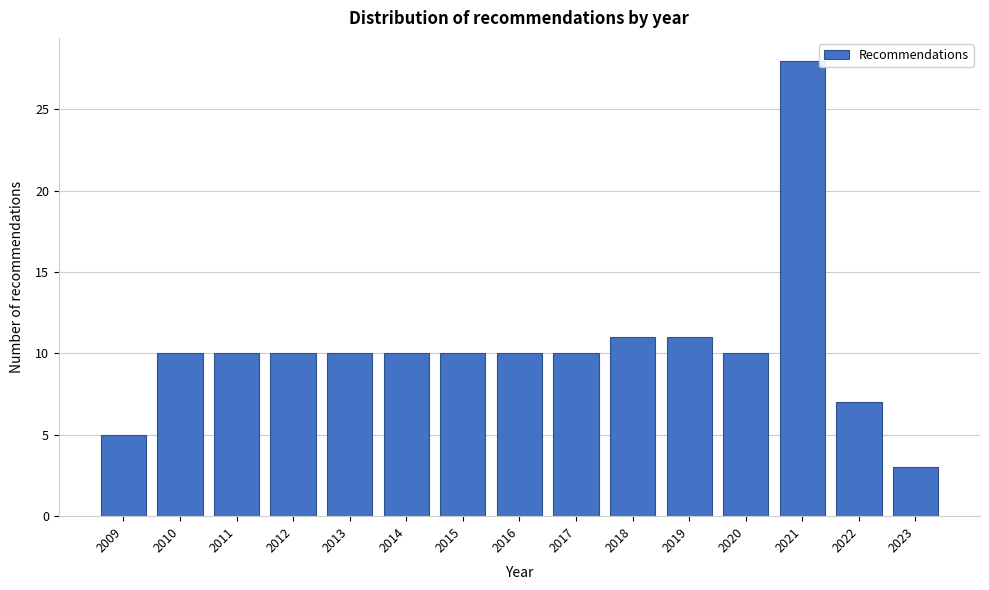

Reading left to right, what are all the values shown in this chart?

2009=5	2010=10	2011=10	2012=10	2013=10	2014=10	2015=10	2016=10	2017=10	2018=11	2019=11	2020=10	2021=28	2022=7	2023=3